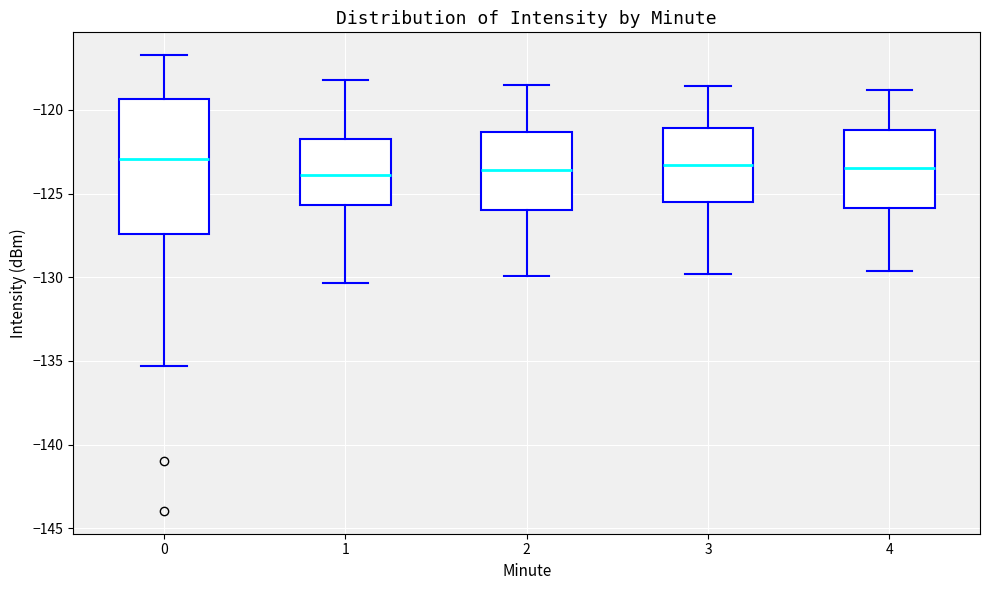

Which box is the tallest, from its lower edge to its upper edge?

0